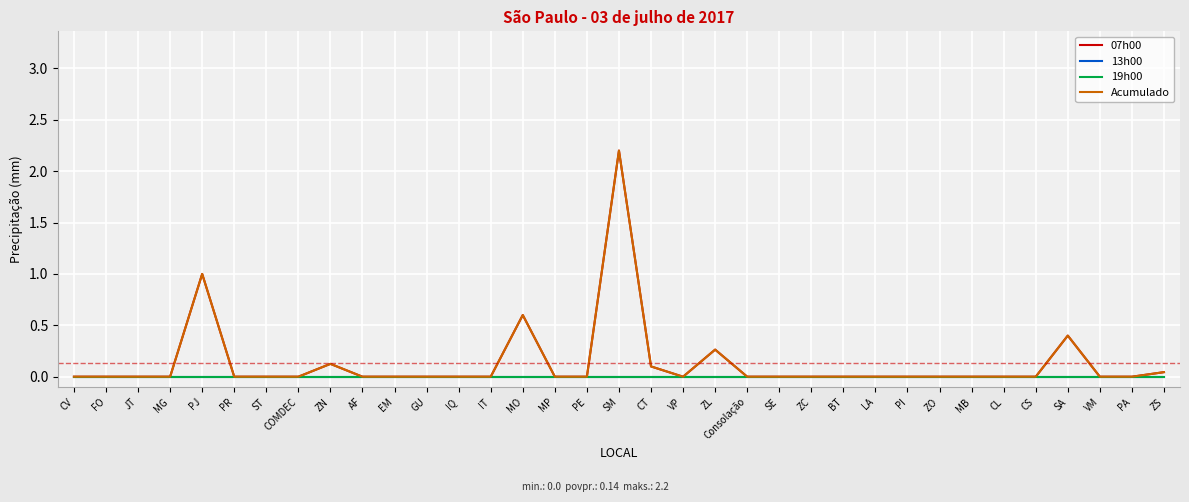

Which label corresponds to the largest value in the chart?

SM